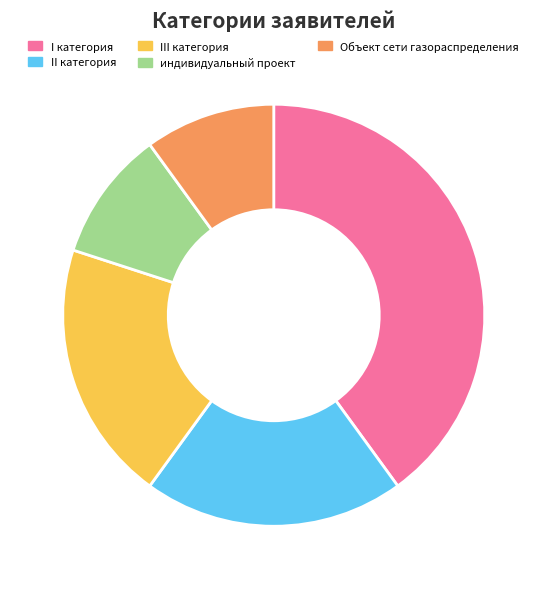

Count the number of slices in the pie.

5